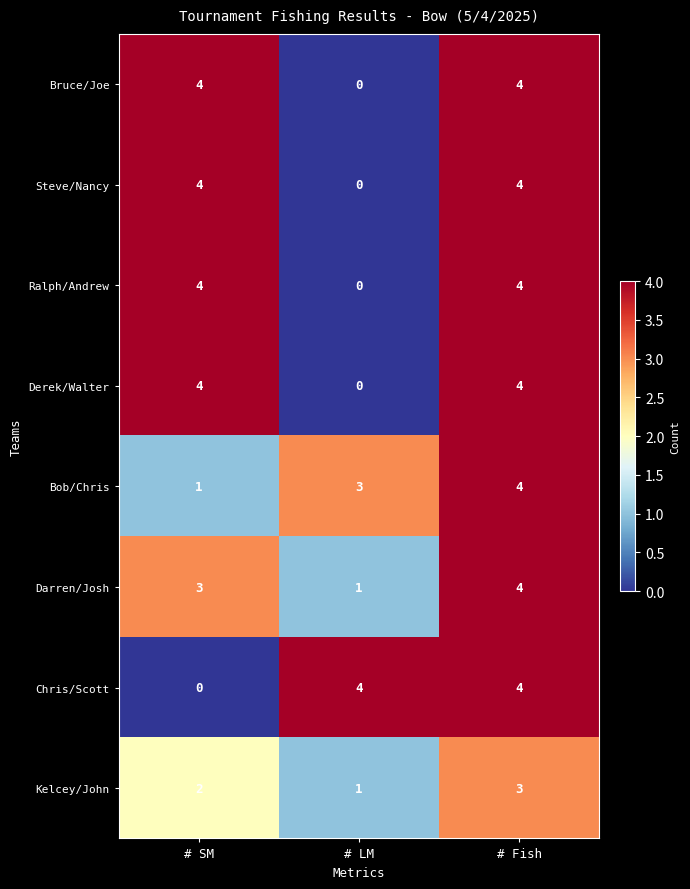

Rank the categories by Bob/Chris value from highest to lowest.

# Fish, # LM, # SM